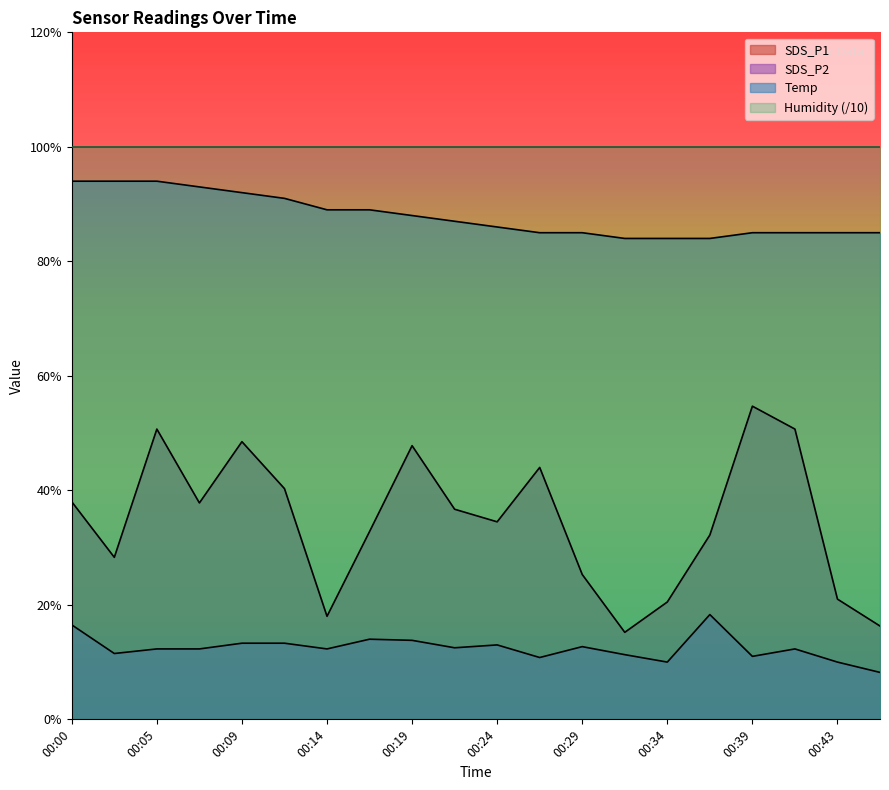

What is the value of the SDS_P2 point at the 20th from the left?

0.8